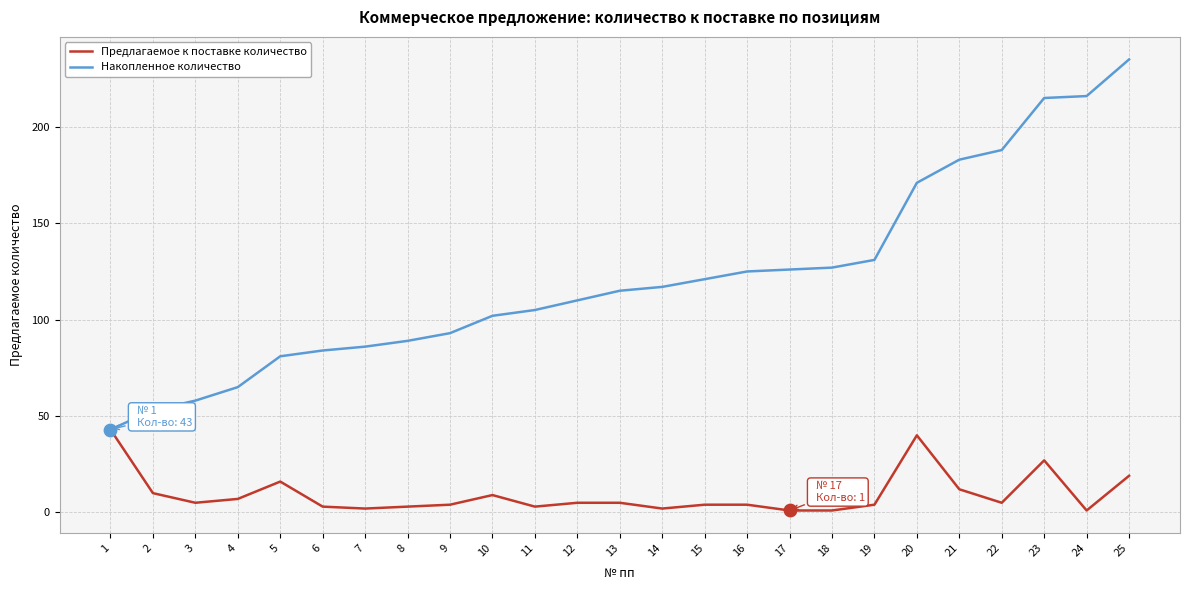

At which category is the sum across all series the highest?

25